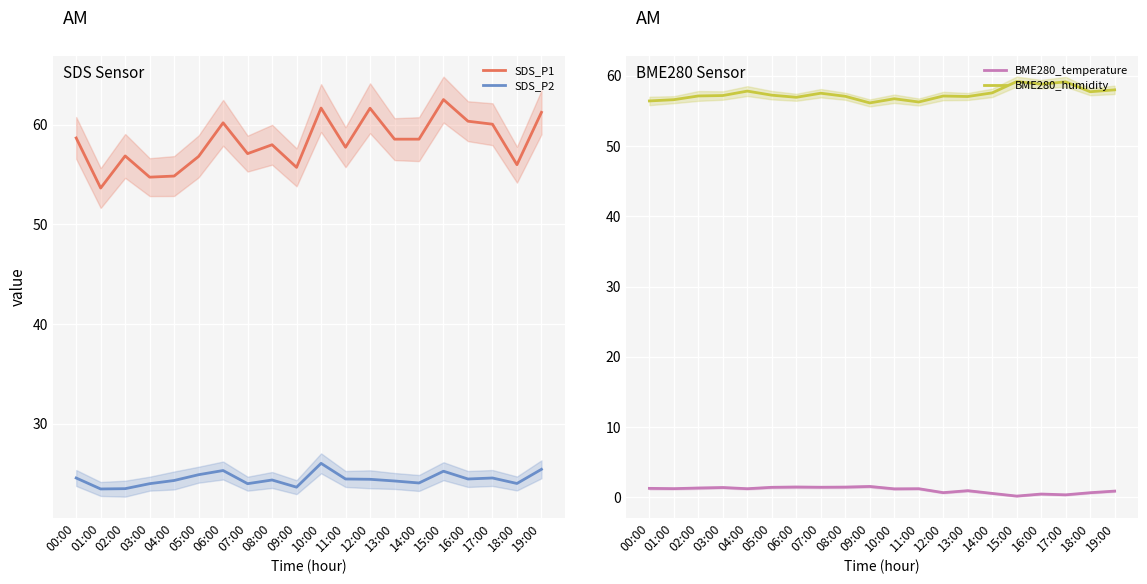

Which label corresponds to the largest value in the chart?

15:00